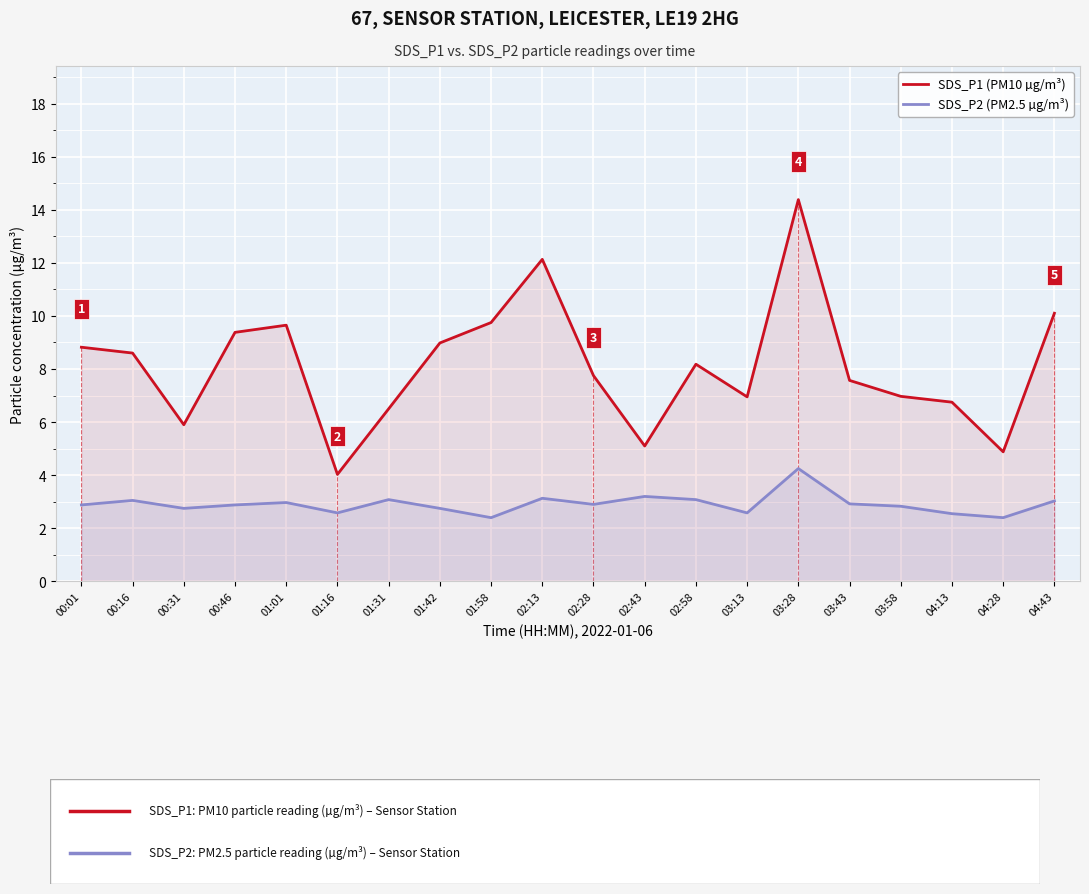

List the series in order of their overall mean, lowest first.

SDS_P2 (PM2.5 µg/m³), SDS_P1 (PM10 µg/m³)